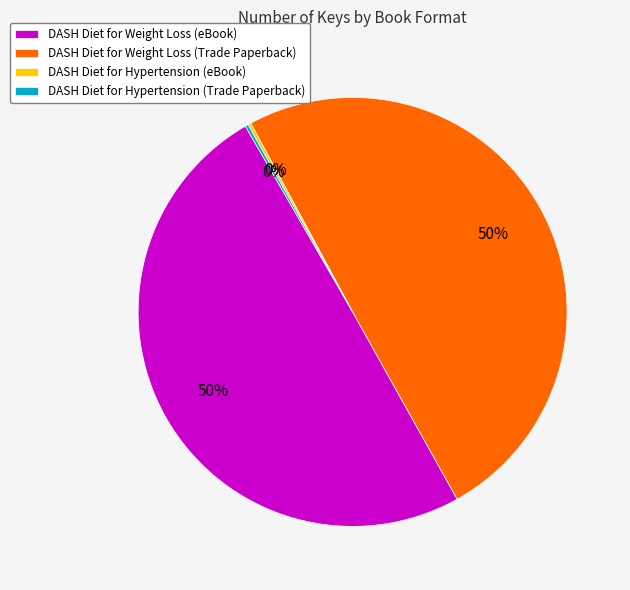

To the nearest percent, what portion does DASH Diet for Weight Loss (eBook) represent?

50%